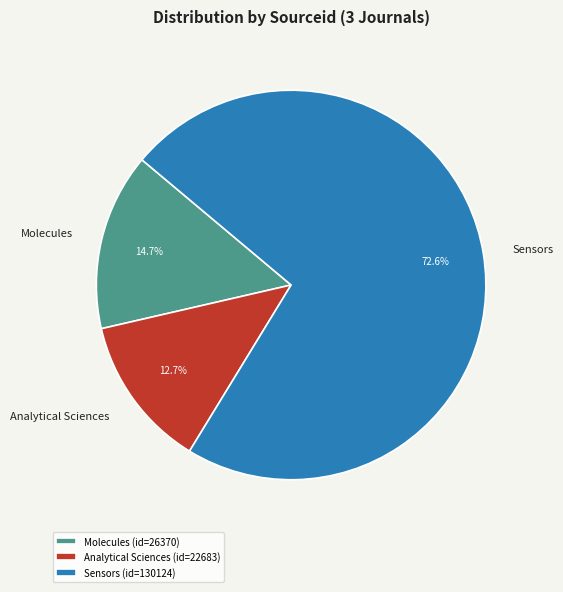

What is the largest slice in the pie chart?

Sensors